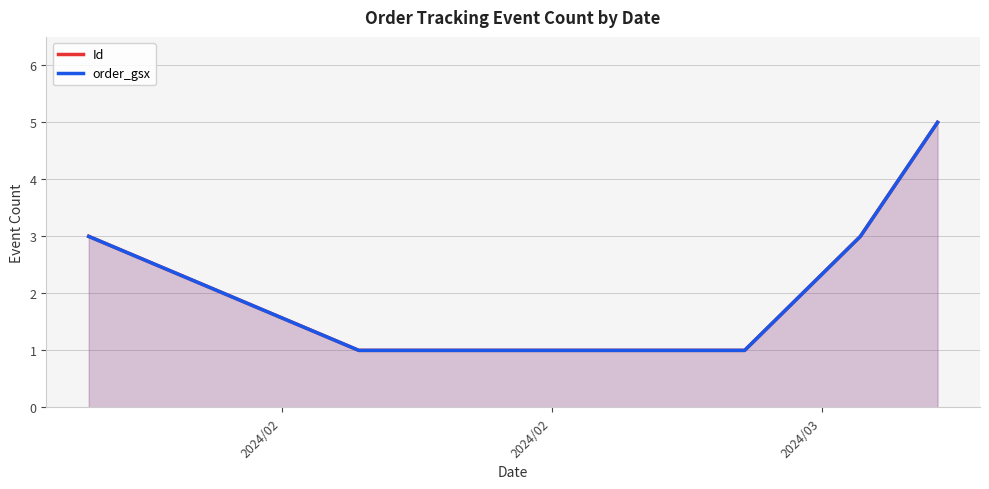

True or false: Id has more than 1 points higher than both neighbors.

False